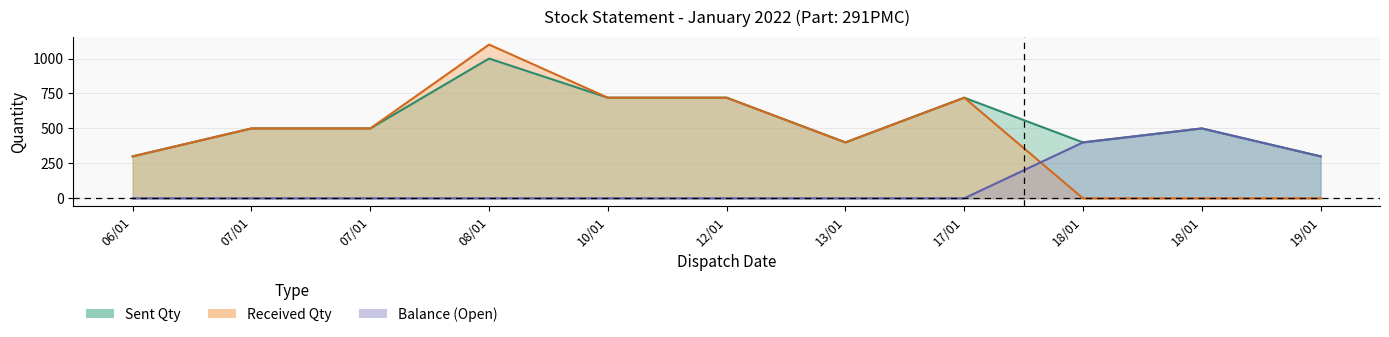

True or false: Sent Qty and Received Qty intersect in this chart.

False